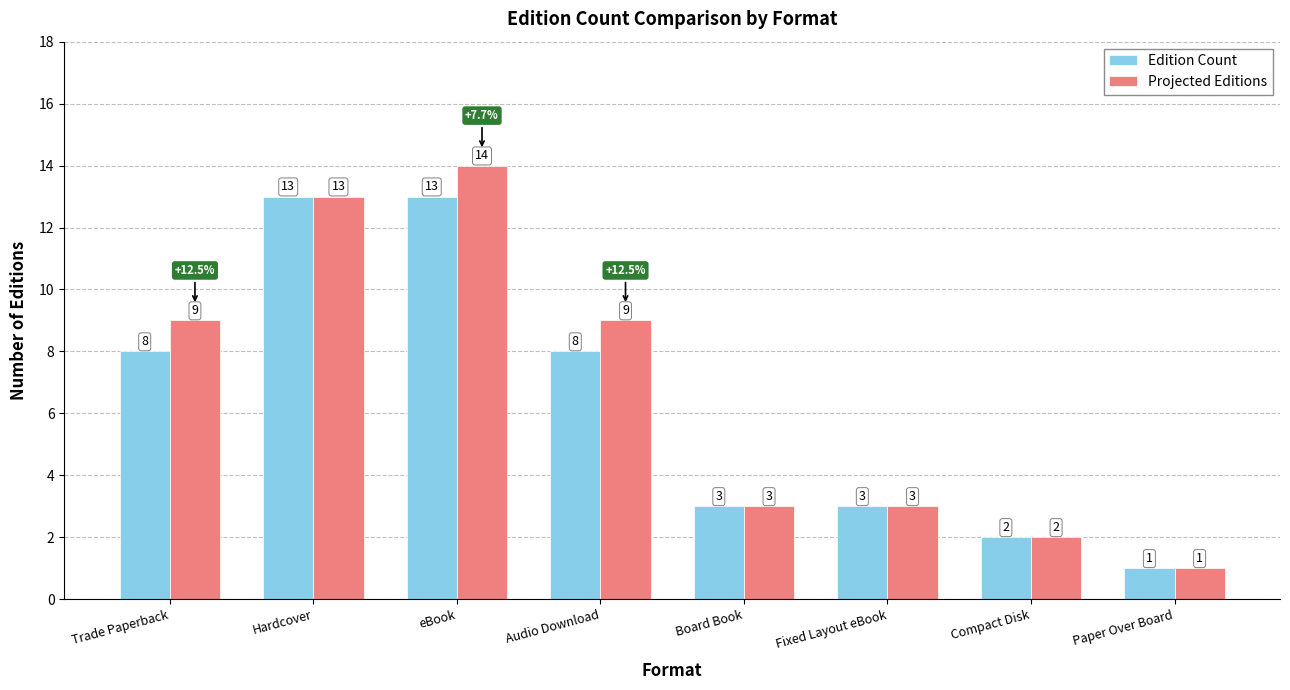

How many bars are there in total?

16